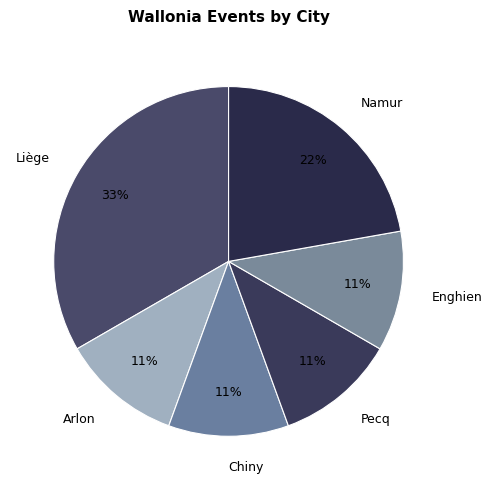

Does any single category account for the majority?

No